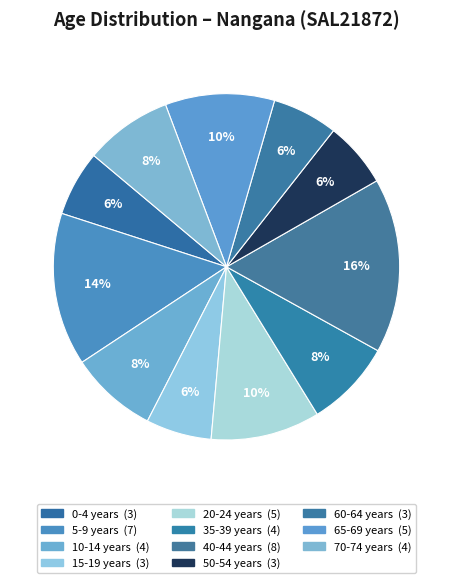

Count the number of slices in the pie.

11